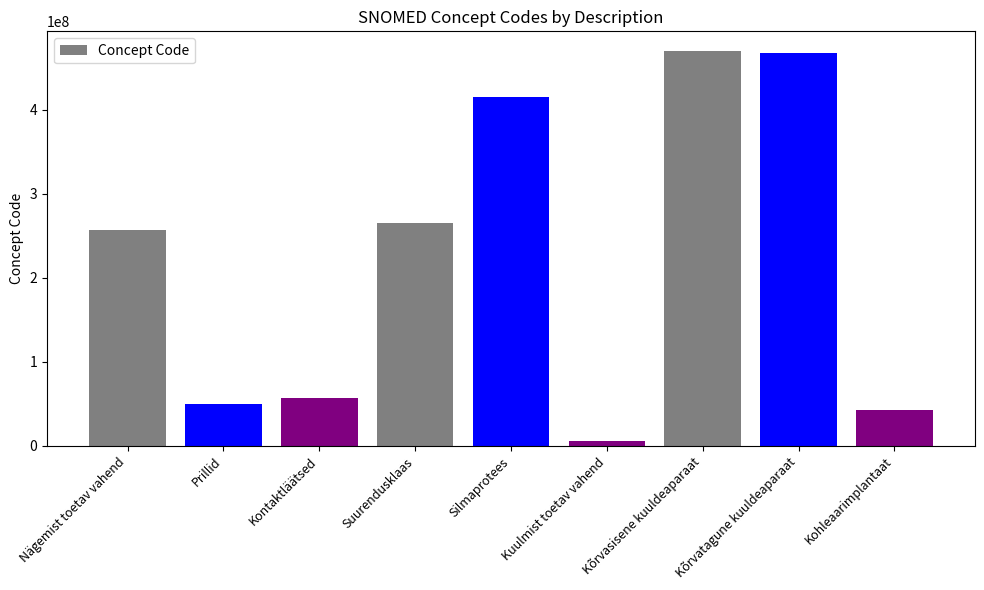

What is the value of the 5th bar from the left?

414928009